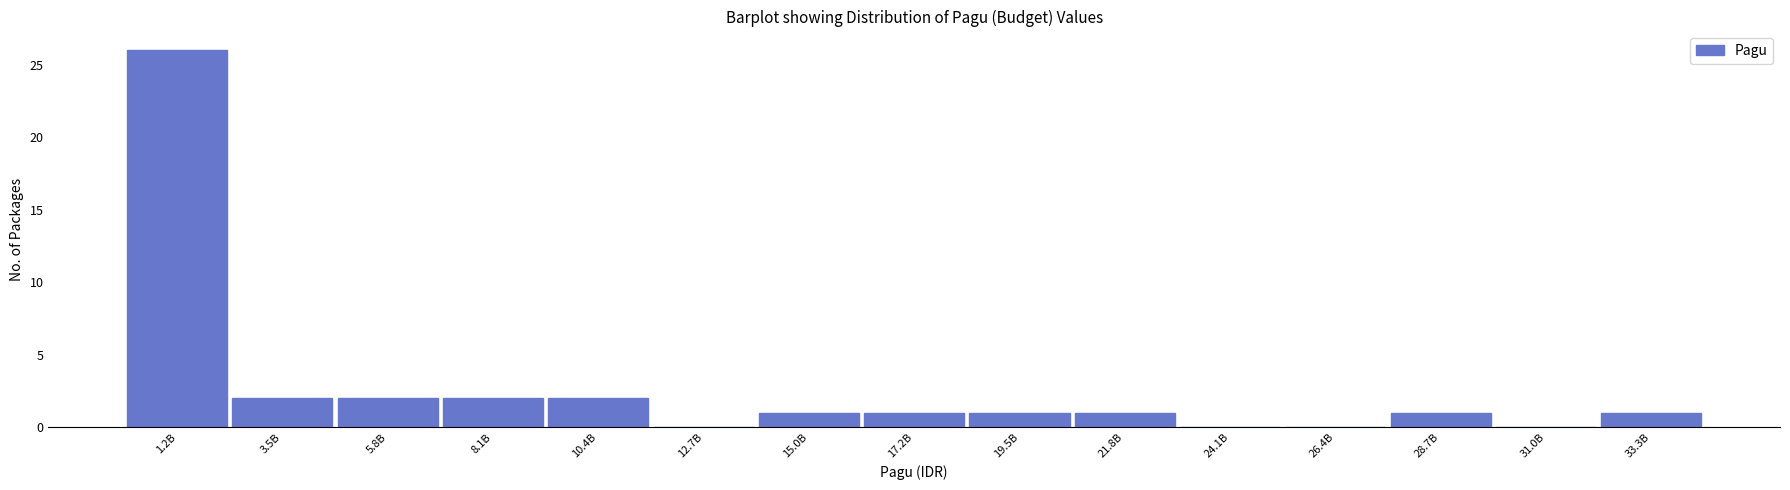

Reading right to left, transcribe all the data shown in this chart.

33.3B=1	31.0B=0	28.7B=1	26.4B=0	24.1B=0	21.8B=1	19.5B=1	17.2B=1	15.0B=1	12.7B=0	10.4B=2	8.1B=2	5.8B=2	3.5B=2	1.2B=26